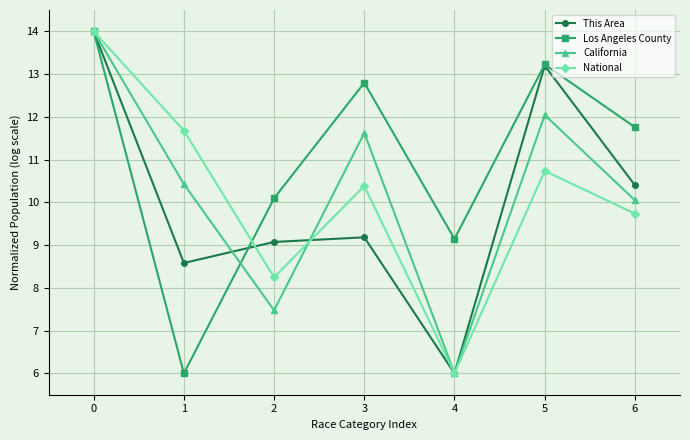

Rank the categories by Los Angeles County value from lowest to highest.

1, 4, 2, 6, 3, 5, 0